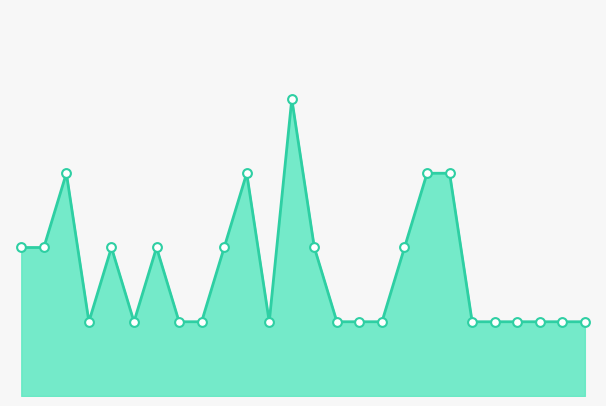

Does the chart have visible grid lines?

No